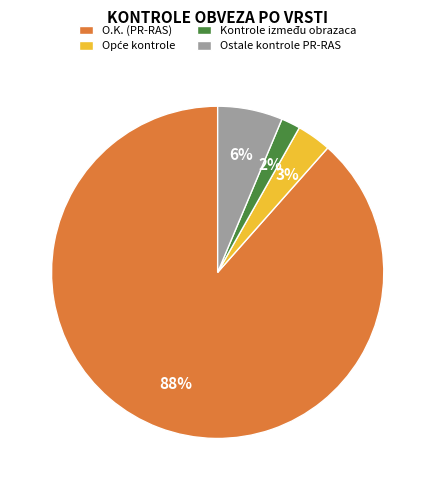

Is it true that O.K. (PR-RAS) is 88% of the pie?

True